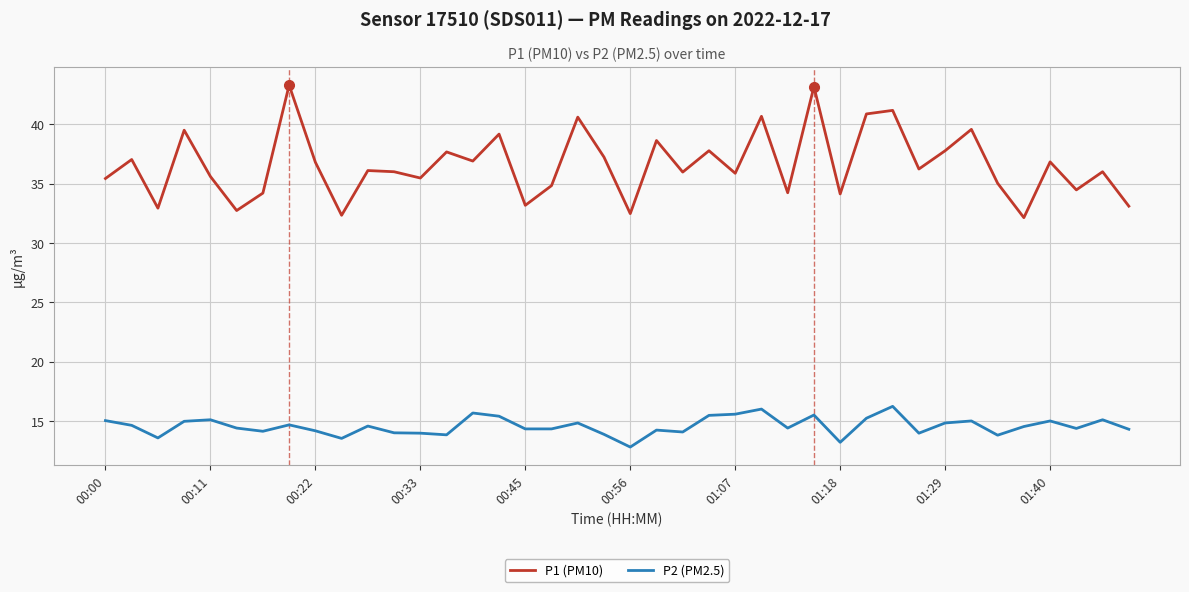

What is the difference between the second highest and second lowest values in the P2 (PM2.5) series?

2.8